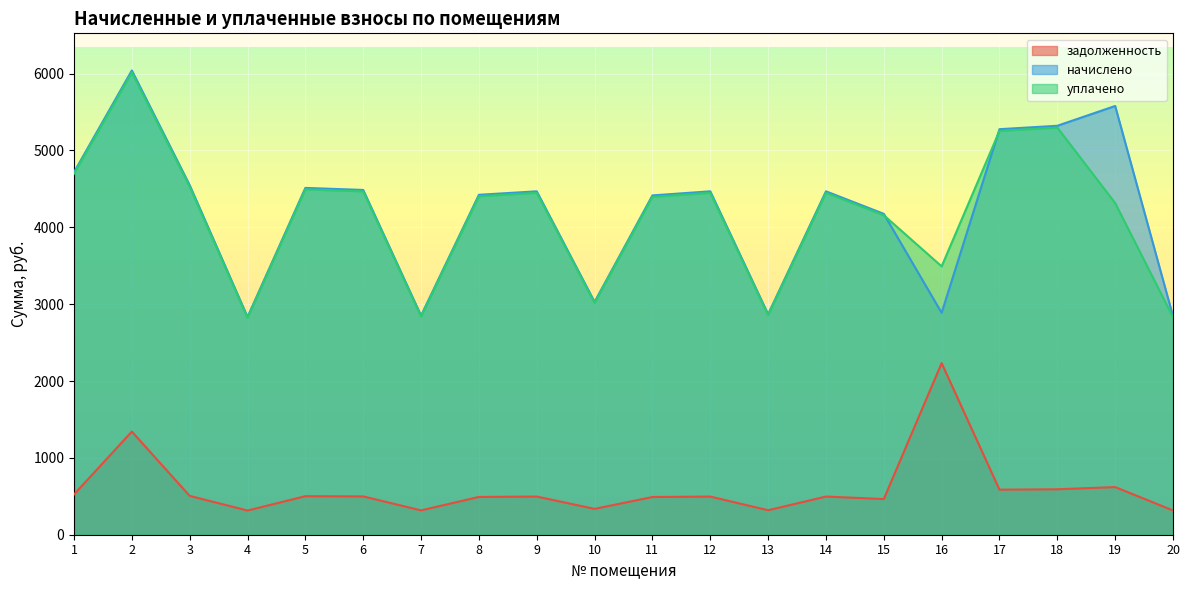

What is the sum of all уплачено values?

83227.1